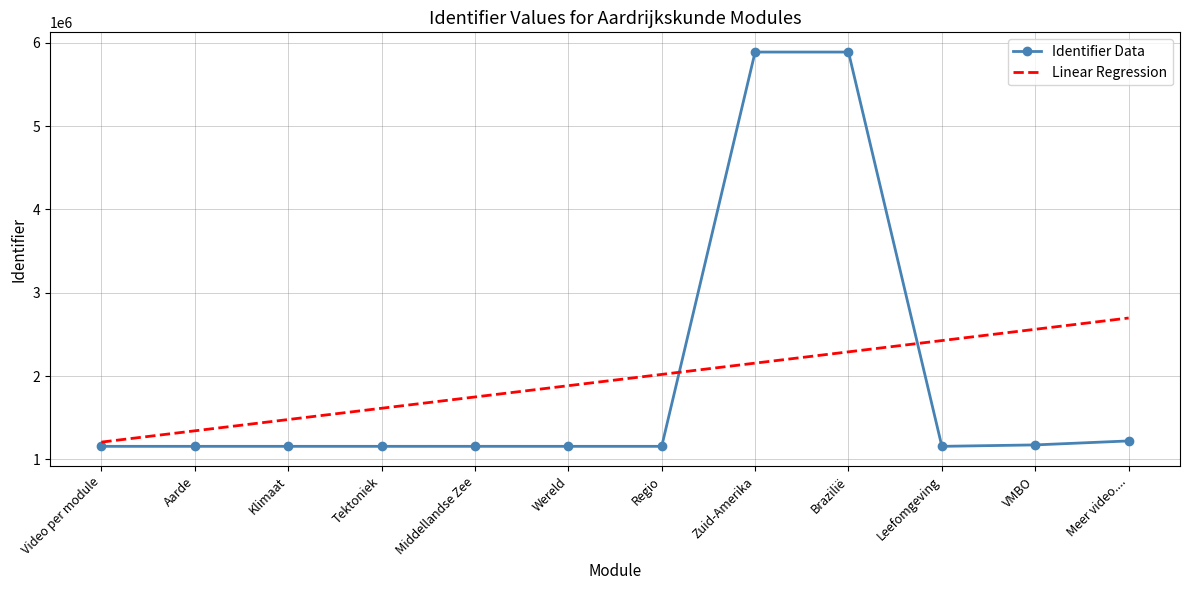

Between which two adjacent categories do Identifier Data and Linear Regression first intersect?

Regio and Zuid-Amerika